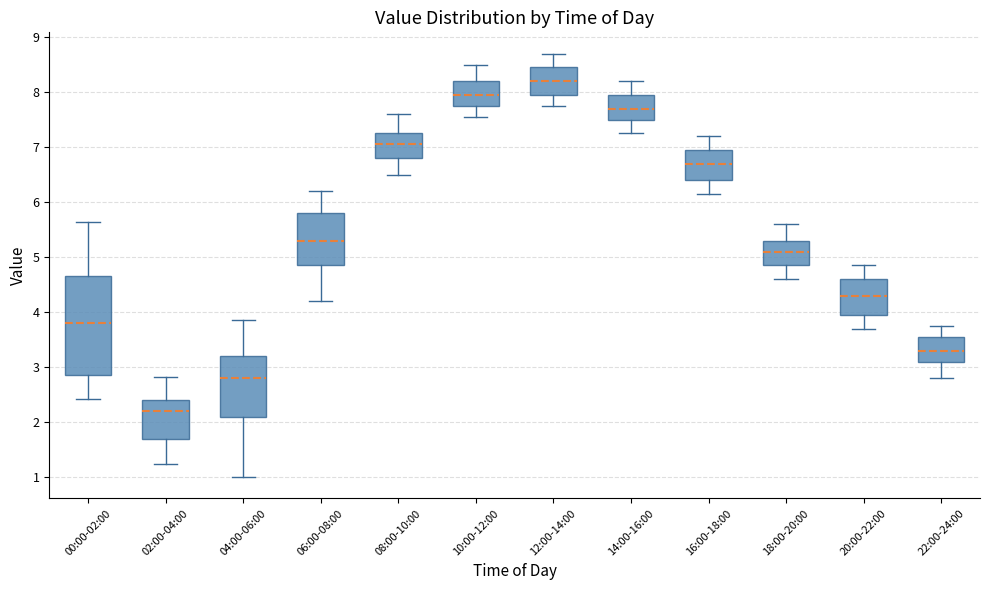

Reading left to right, transcribe this box plot: for each box, give where its median line is, the range the box spans, and where its two whiskers end, as read against the y-axis. The values are not printed on the chart, so give them approximately, as read against the axis.

00:00-02:00: median 3.8, box 2.9 to 4.7, whiskers 2.4 to 5.6
02:00-04:00: median 2.2, box 1.7 to 2.4, whiskers 1.3 to 2.8
04:00-06:00: median 2.8, box 2.1 to 3.2, whiskers 1.0 to 3.9
06:00-08:00: median 5.3, box 4.9 to 5.8, whiskers 4.2 to 6.2
08:00-10:00: median 7.1, box 6.8 to 7.3, whiskers 6.5 to 7.6
10:00-12:00: median 8.0, box 7.8 to 8.2, whiskers 7.6 to 8.5
12:00-14:00: median 8.2, box 8.0 to 8.5, whiskers 7.8 to 8.7
14:00-16:00: median 7.7, box 7.5 to 8.0, whiskers 7.3 to 8.2
16:00-18:00: median 6.7, box 6.4 to 7.0, whiskers 6.2 to 7.2
18:00-20:00: median 5.1, box 4.9 to 5.3, whiskers 4.6 to 5.6
20:00-22:00: median 4.3, box 4.0 to 4.6, whiskers 3.7 to 4.9
22:00-24:00: median 3.3, box 3.1 to 3.6, whiskers 2.8 to 3.8